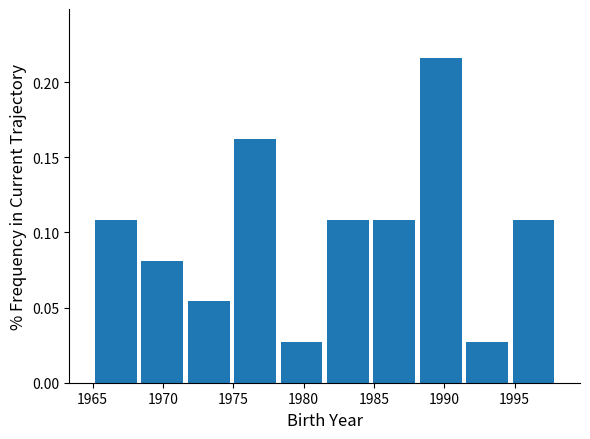

What is the height of the bar covering 1978.2 to 1981.5 on the x-axis? Neither the bar edges nor the heights are printed on the chart, so give them approximately, as read against the axes.

0.025